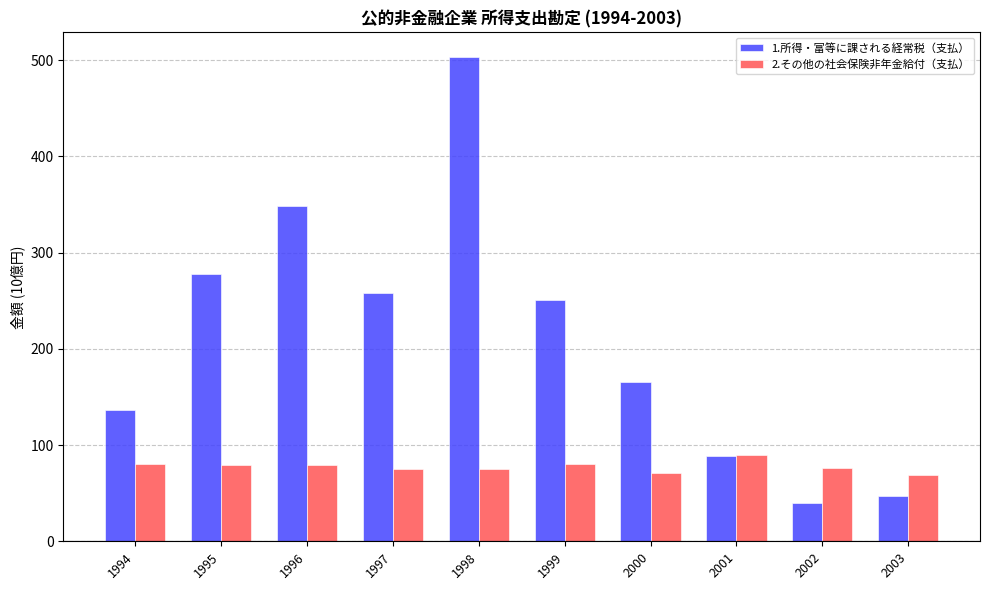

What is the difference between the 2.その他の社会保険非年金給付（支払） values at 1998 and 1994?

5.6